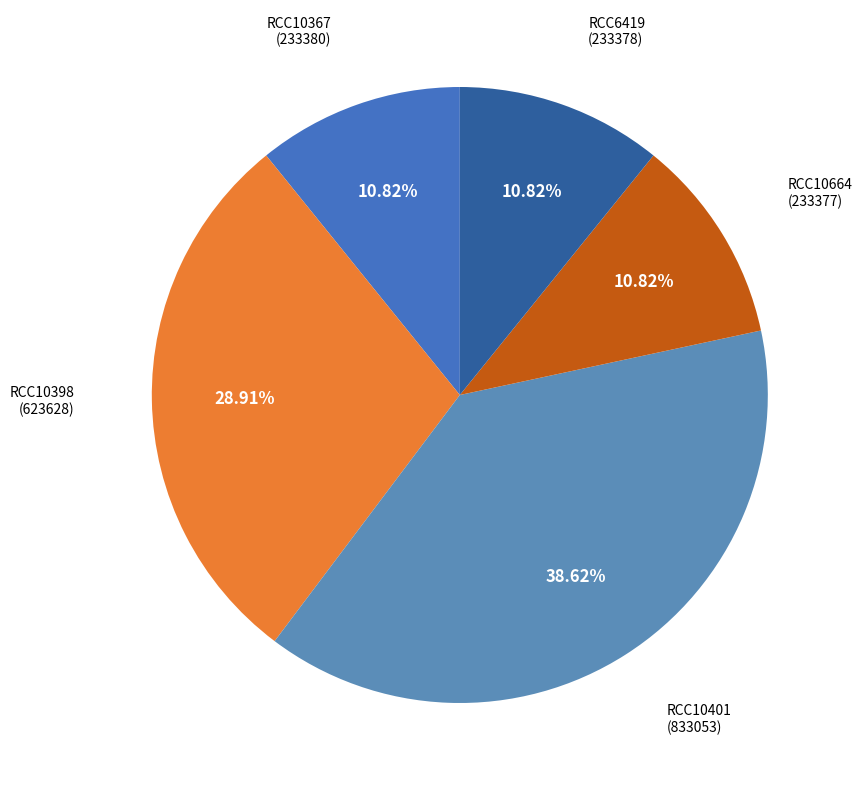

Which slice is the smallest?

RCC10664